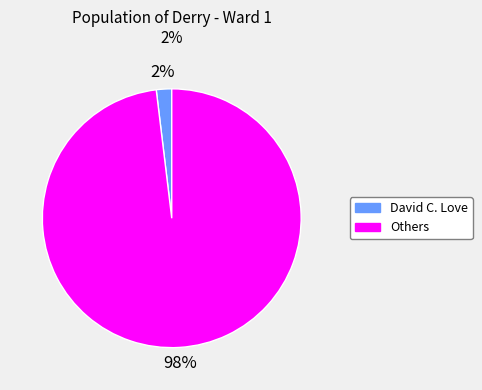

To the nearest percent, what is the average slice percentage?

50%